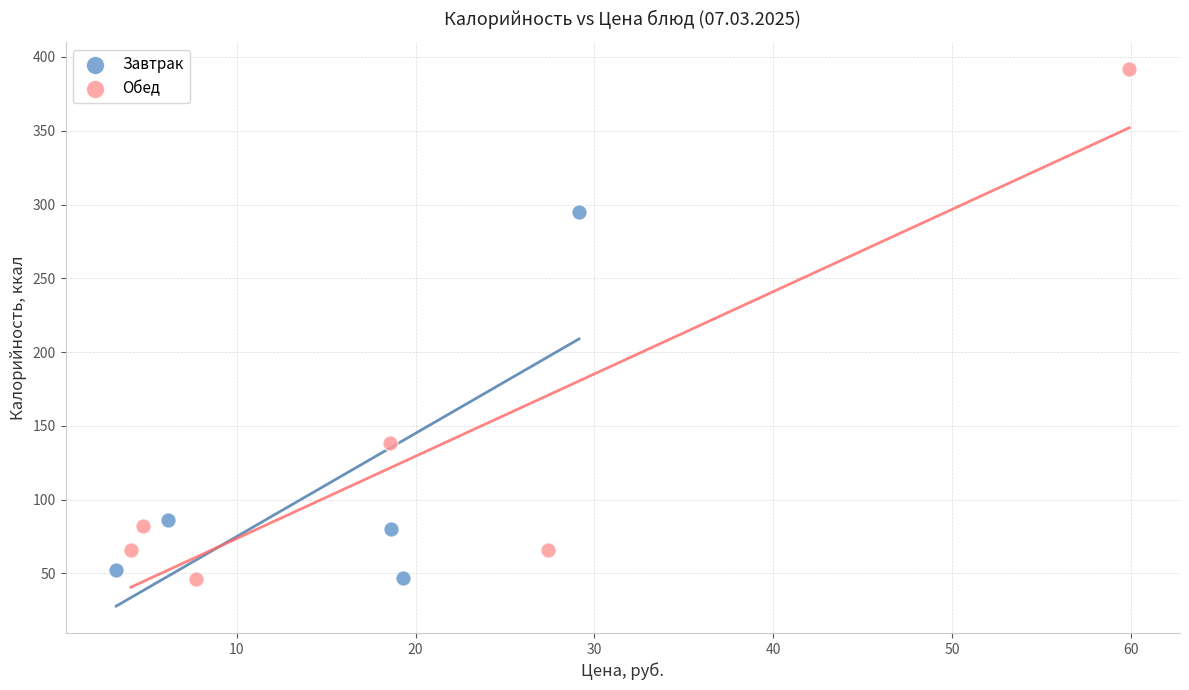

Which series contains the highest Y value?

Обед